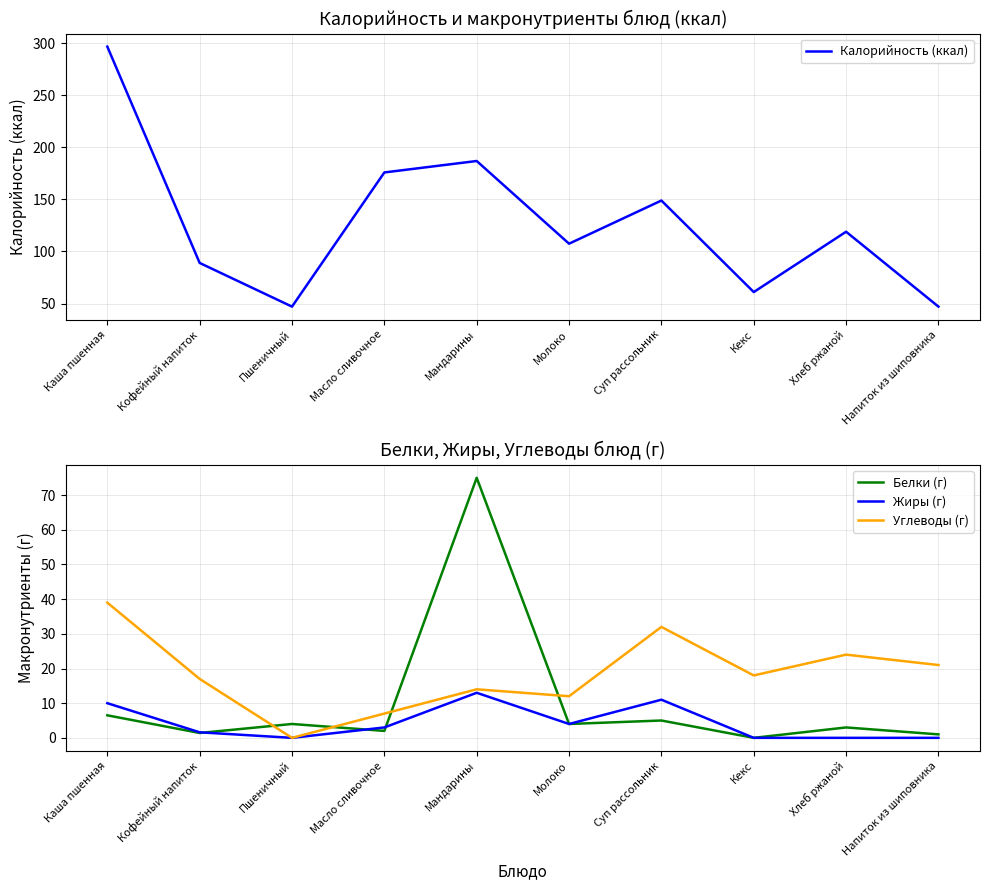

At which category does Углеводы (г) reach its first local valley?

Пшеничный